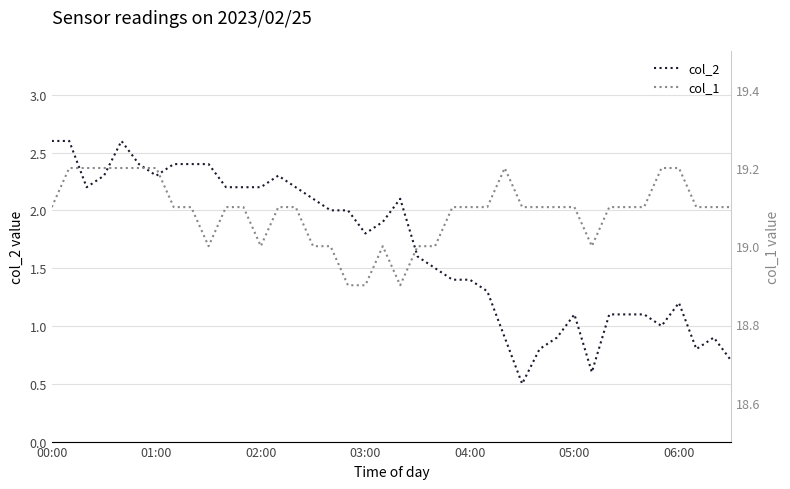

What is the maximum value for col_2?

2.6